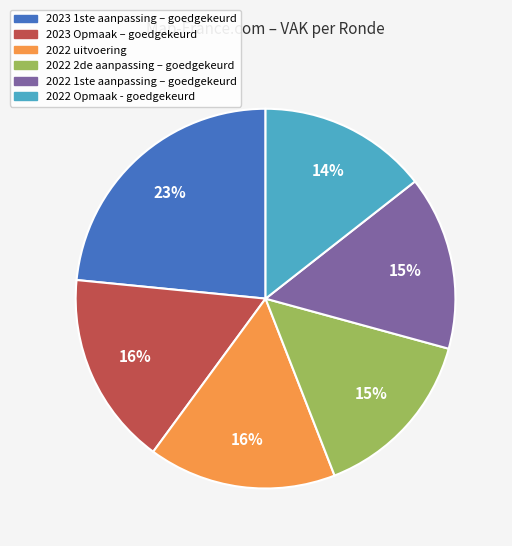

Is it true that 2022 1ste aanpassing – goedgekeurd is 15% of the pie?

True